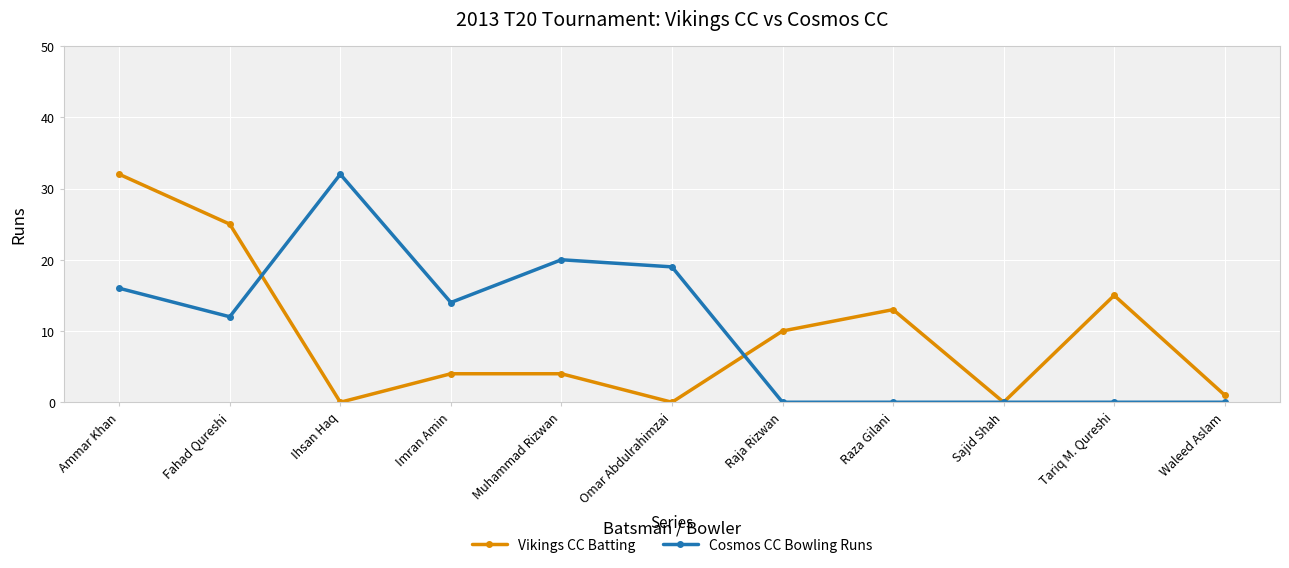

At which category is the sum across all series the highest?

Ammar Khan